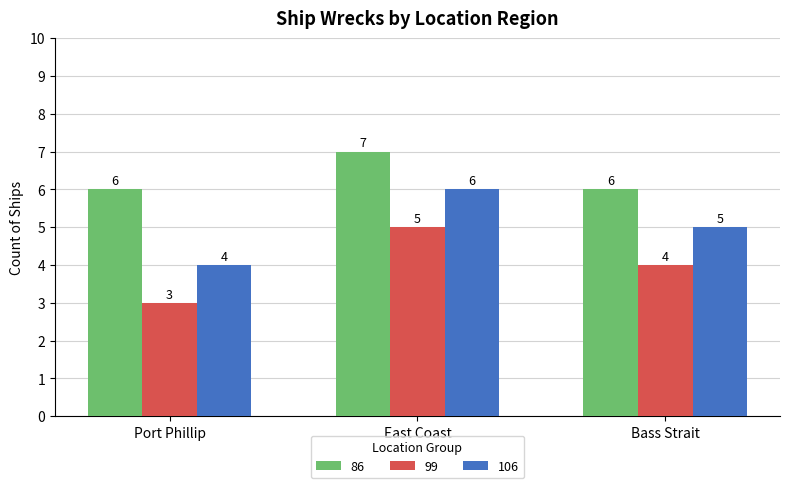

What is the spread (max minus min) of values at Port Phillip?

3